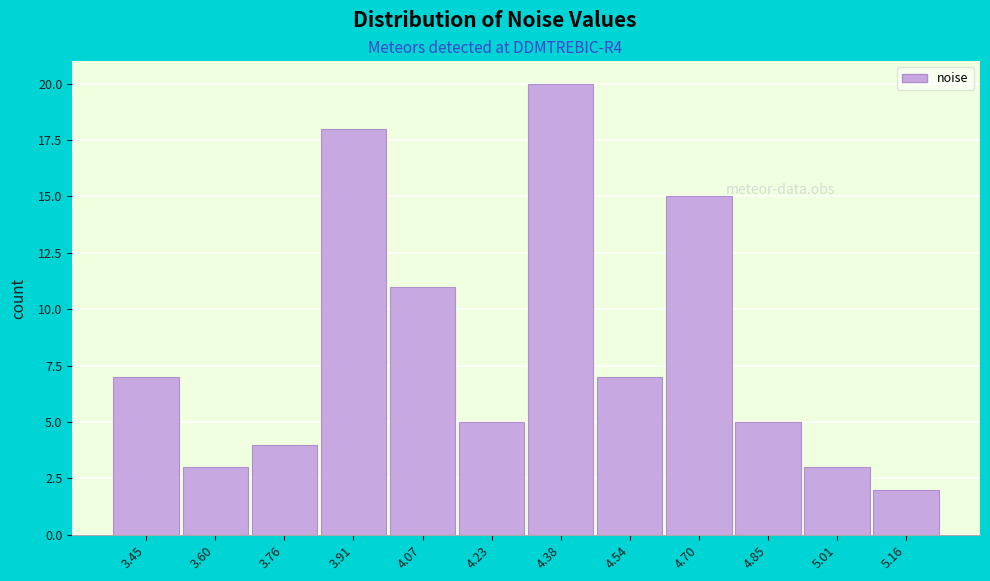

Reading left to right, what are all the values shown in this chart?

7	3	4	18	11	5	20	7	15	5	3	2